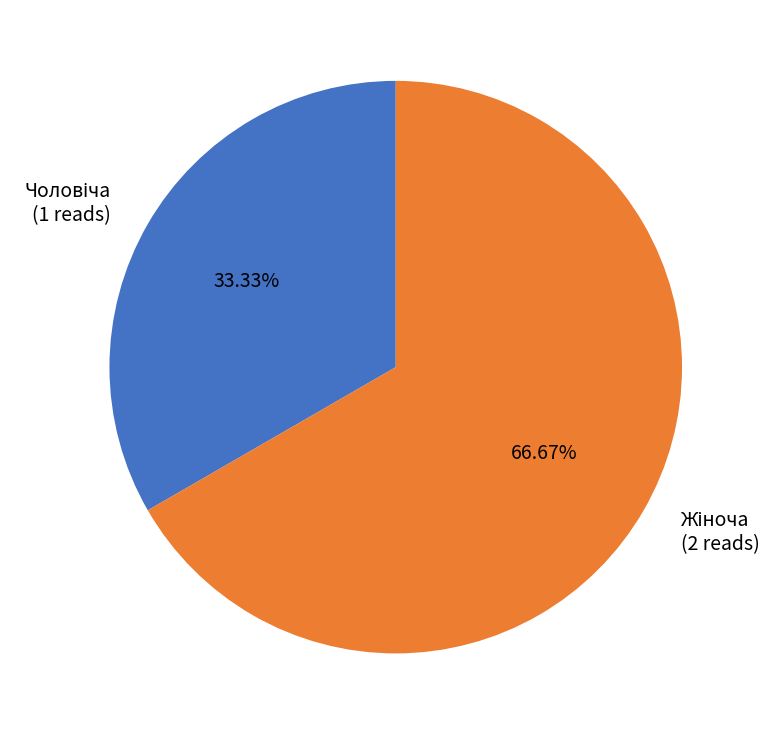

Does any single category account for the majority?

Yes